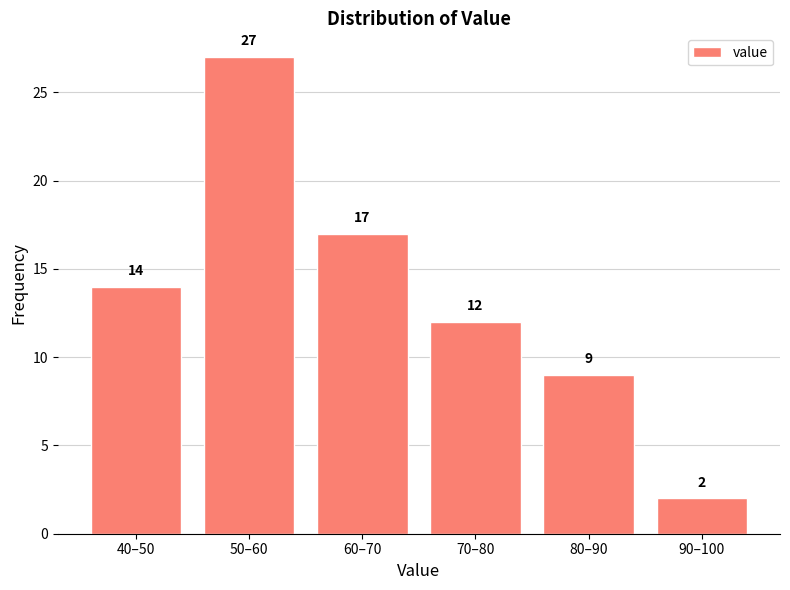

Reading left to right, list all the values displayed in this chart.

40–50=14	50–60=27	60–70=17	70–80=12	80–90=9	90–100=2